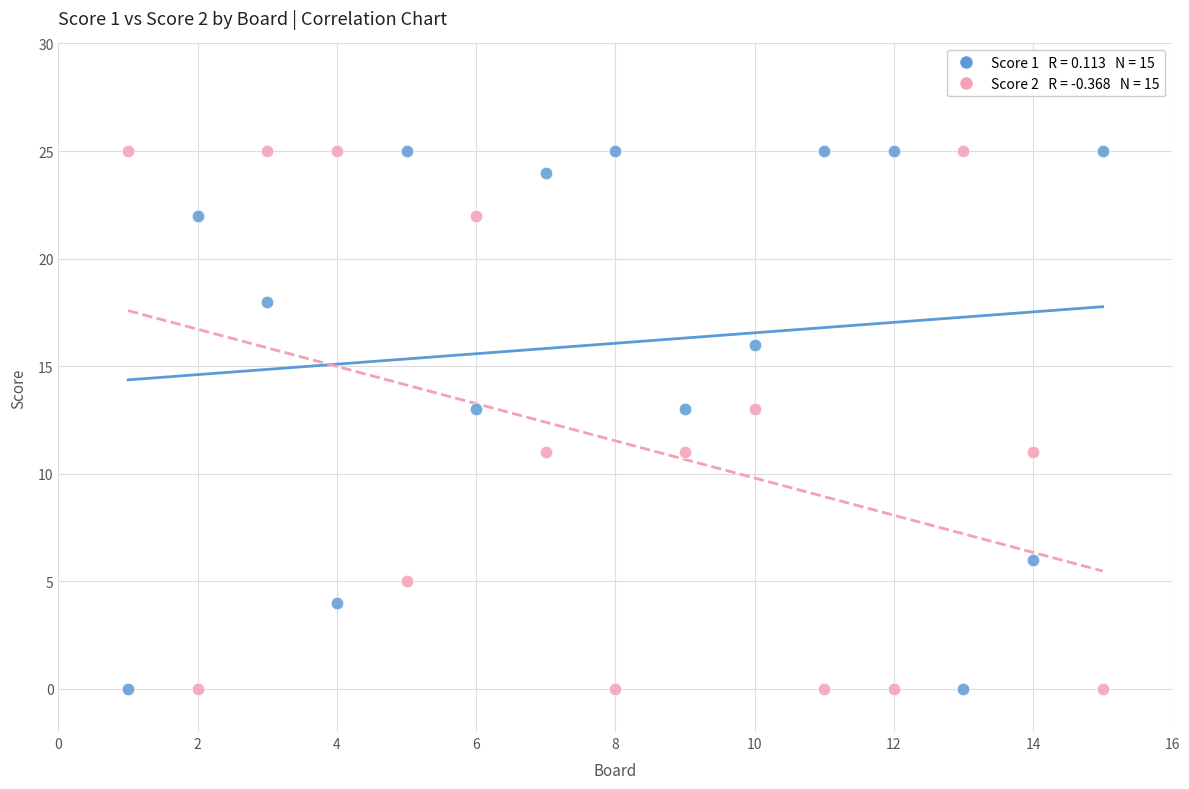

Across all data points, what is the range of Y values (max minus min)?

25